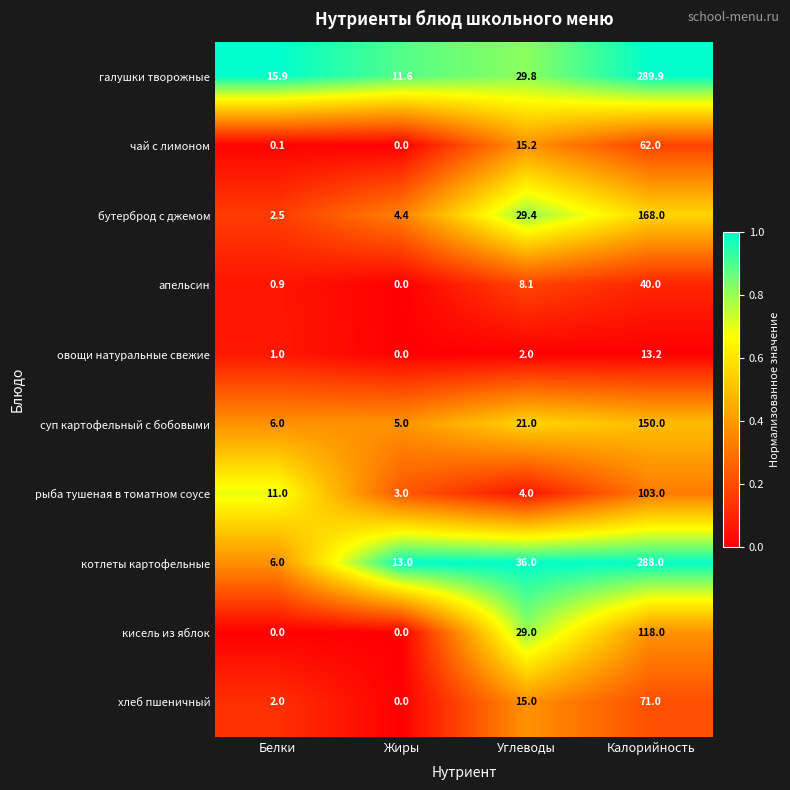

How many distinct data groups are displayed?

10